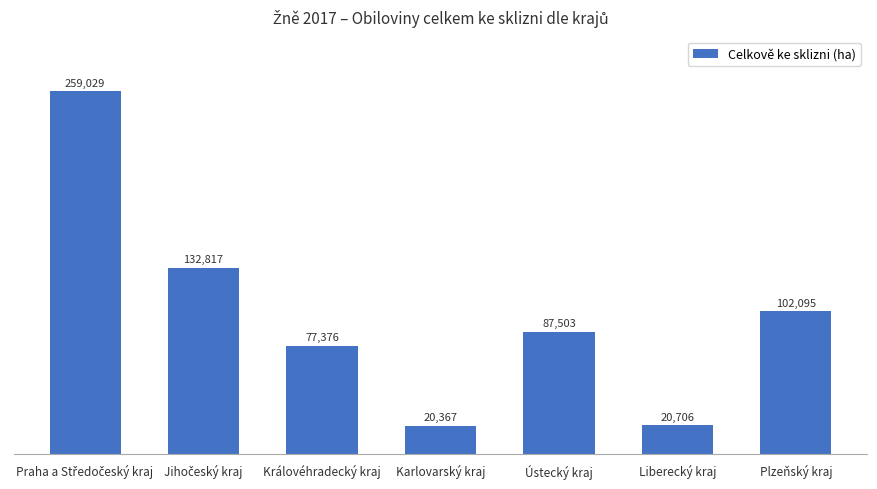

What is the maximum value shown in the chart?

259029